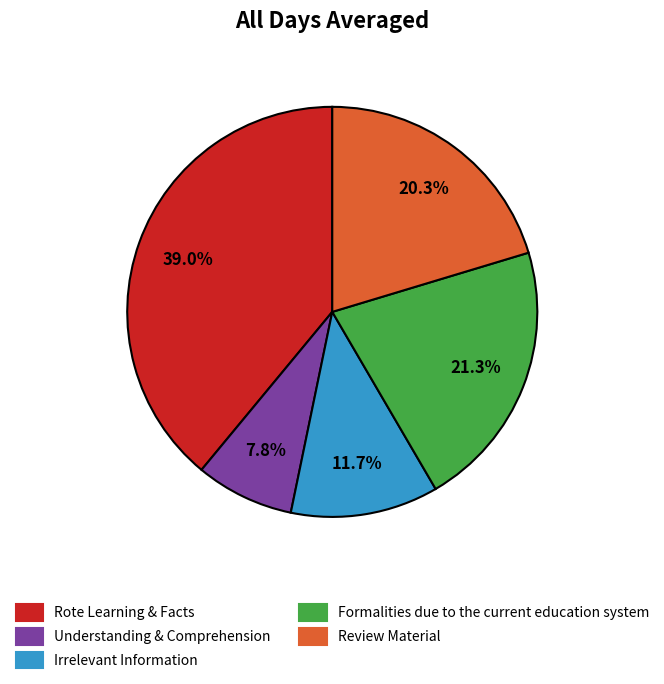

The Rote Learning & Facts slice represents 39% of the pie. True or false?

True